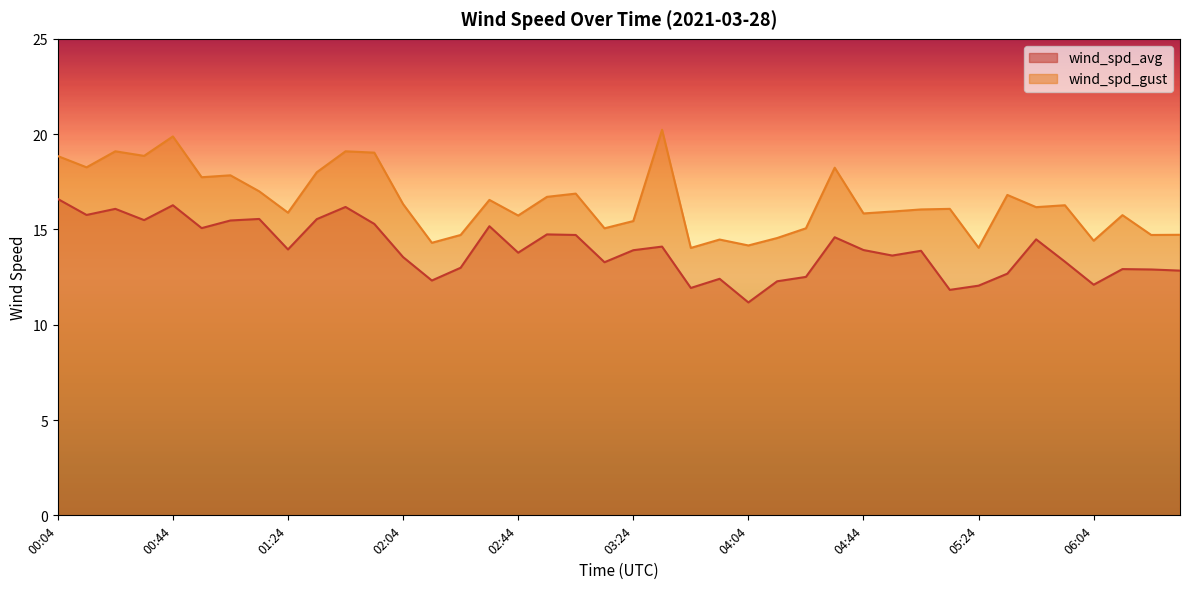

Rank the series by their maximum value, from highest to lowest.

wind_spd_gust, wind_spd_avg